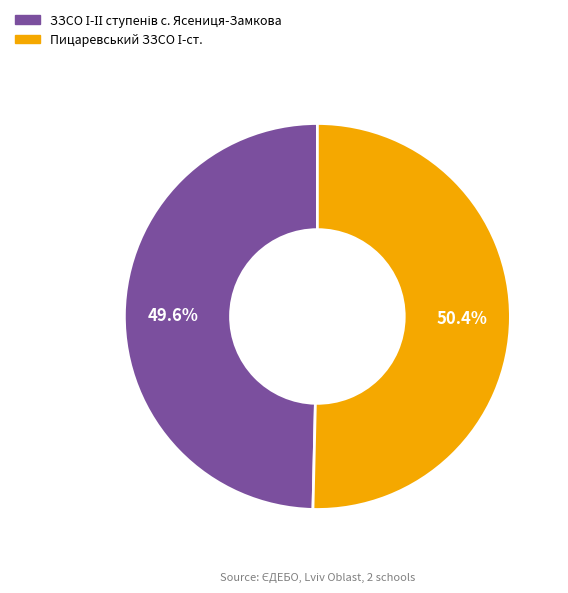

Is there any slice that represents more than half of the pie?

Yes